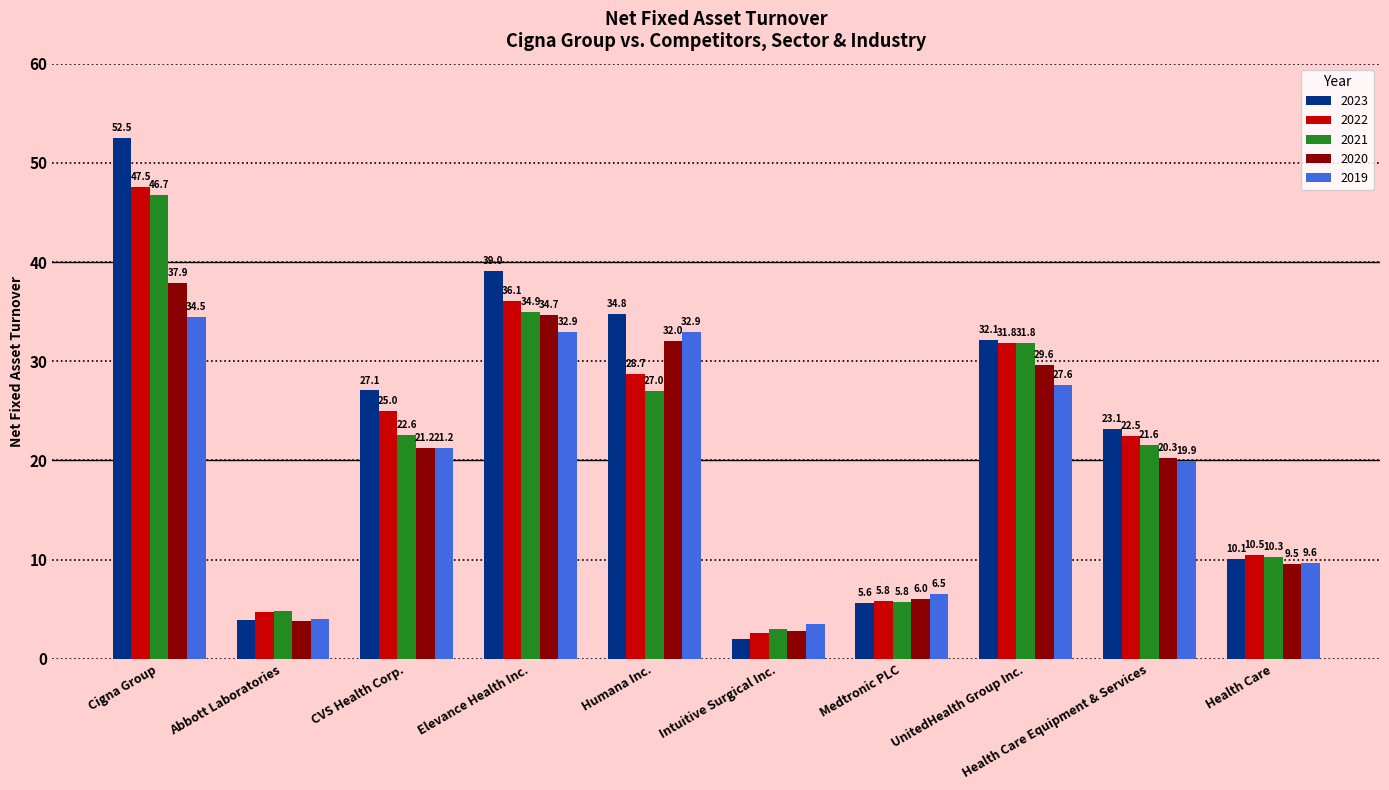

How many series are shown in this chart?

5